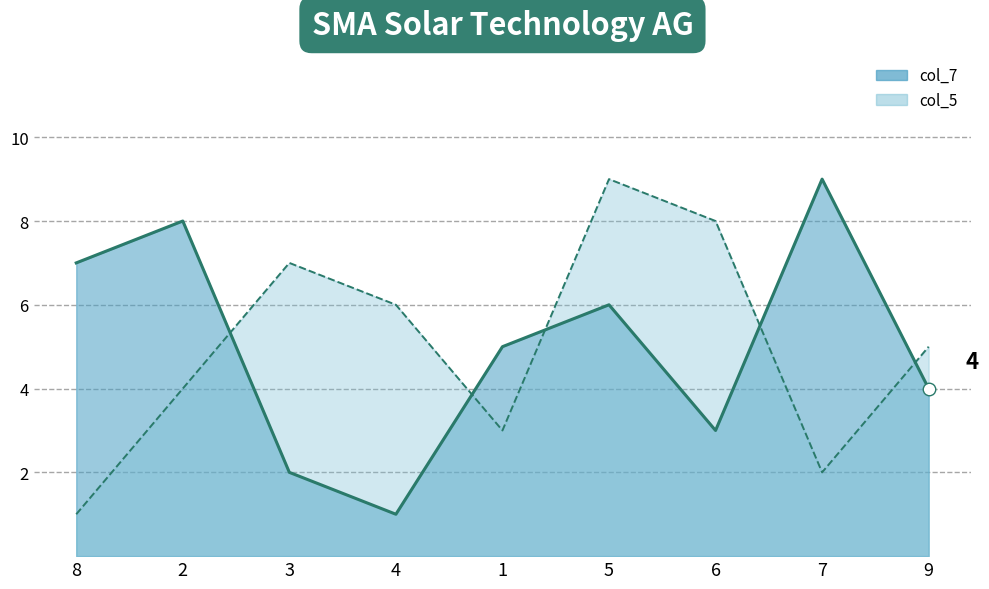

Which category has the highest value in the col_5_line series?

5